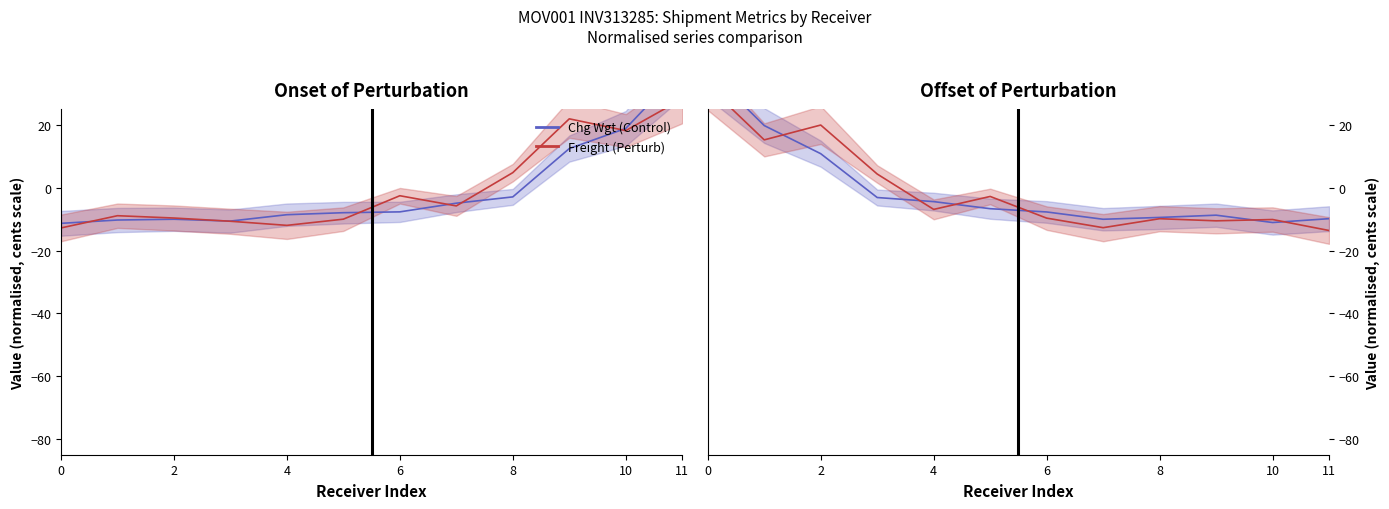

How many values in the Chg Wgt series are below -6?

7